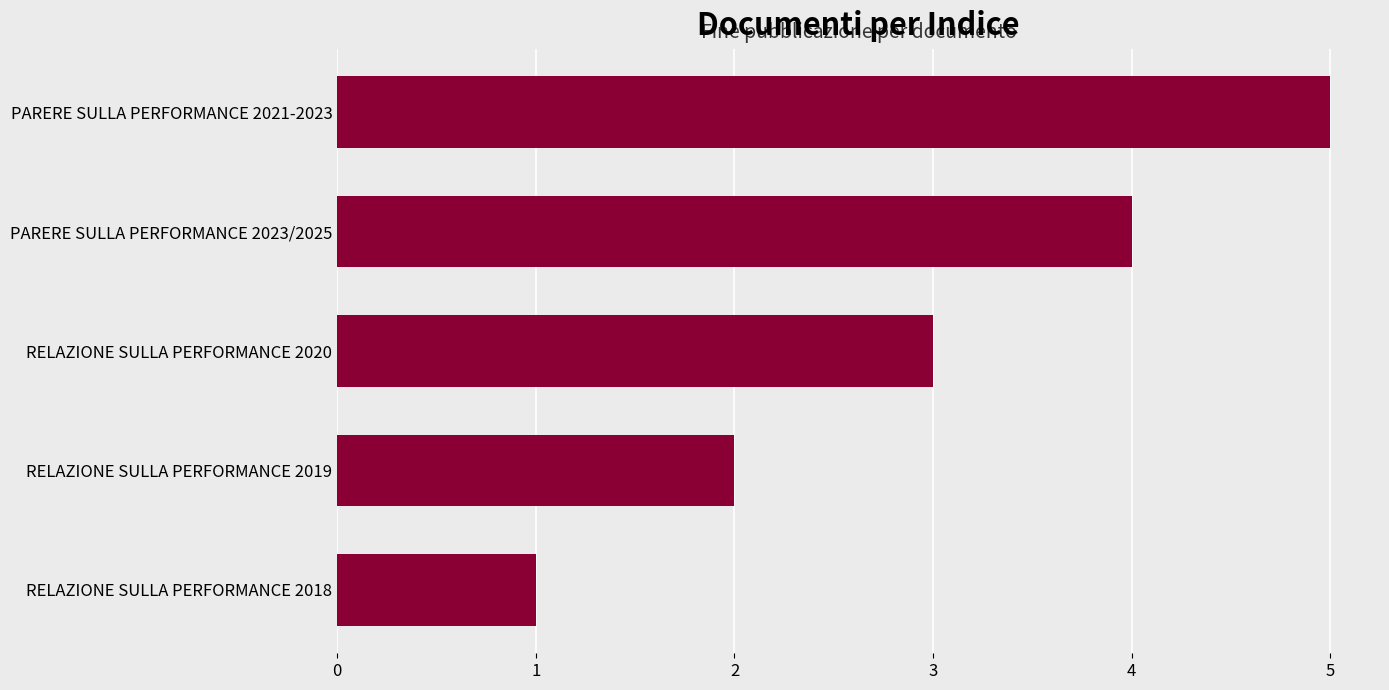

What is the difference between the maximum and minimum values?

4